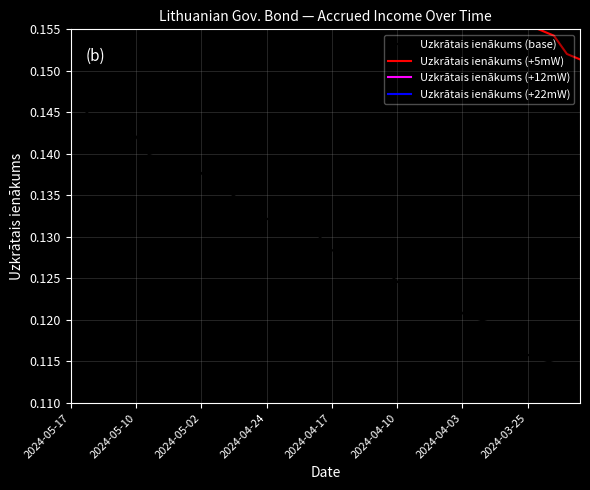

What is the highest value of the Uzkrātais ienākums (base) series?

0.1